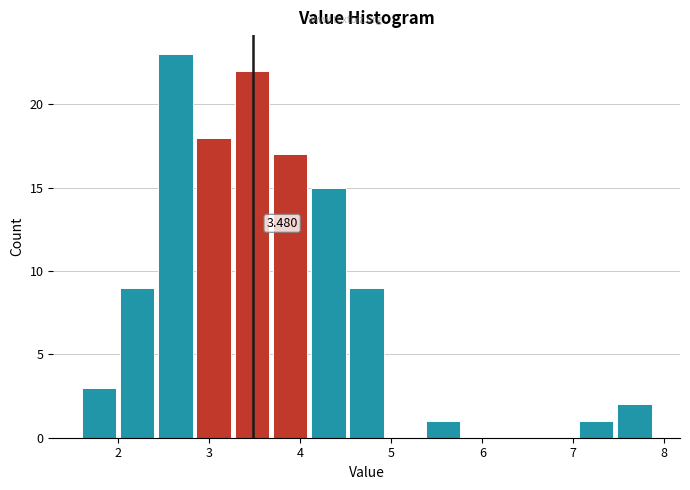

Which range on the x-axis has the tallest bar?

2.42 to 2.84